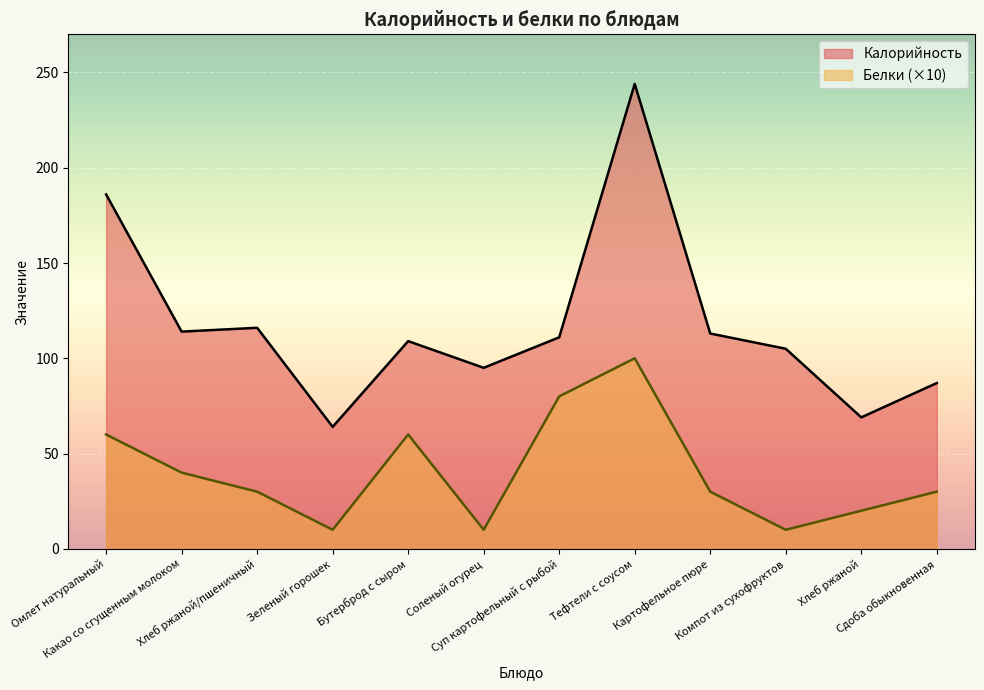

Between Тефтели с соусом and Картофельное пюре, which is larger?

Тефтели с соусом